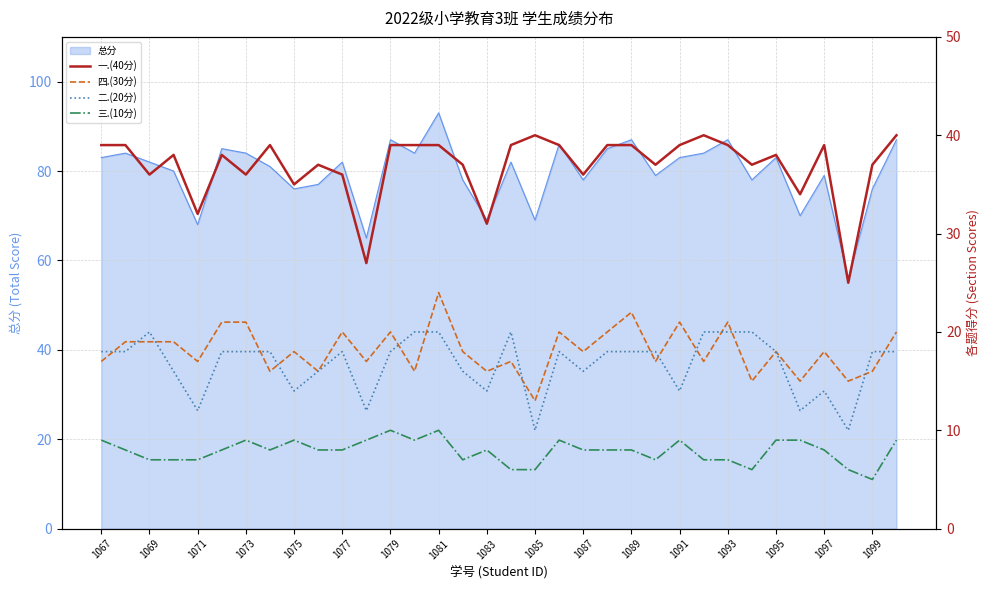

The value of 总分 at 1075 is 76. True or false?

True